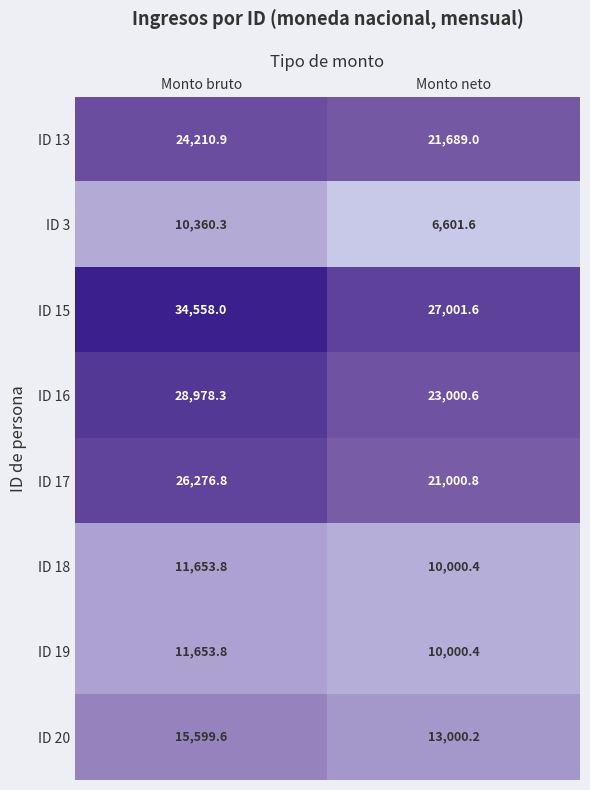

How many data points does each series have?

2